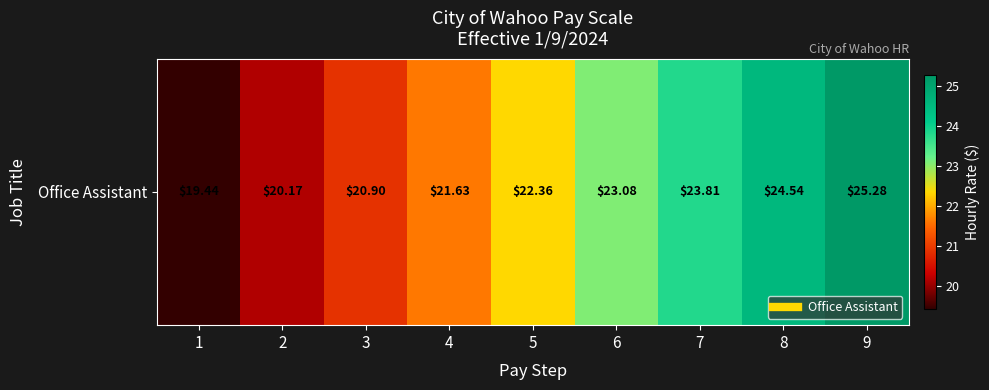

Read the value at 2.

20.2